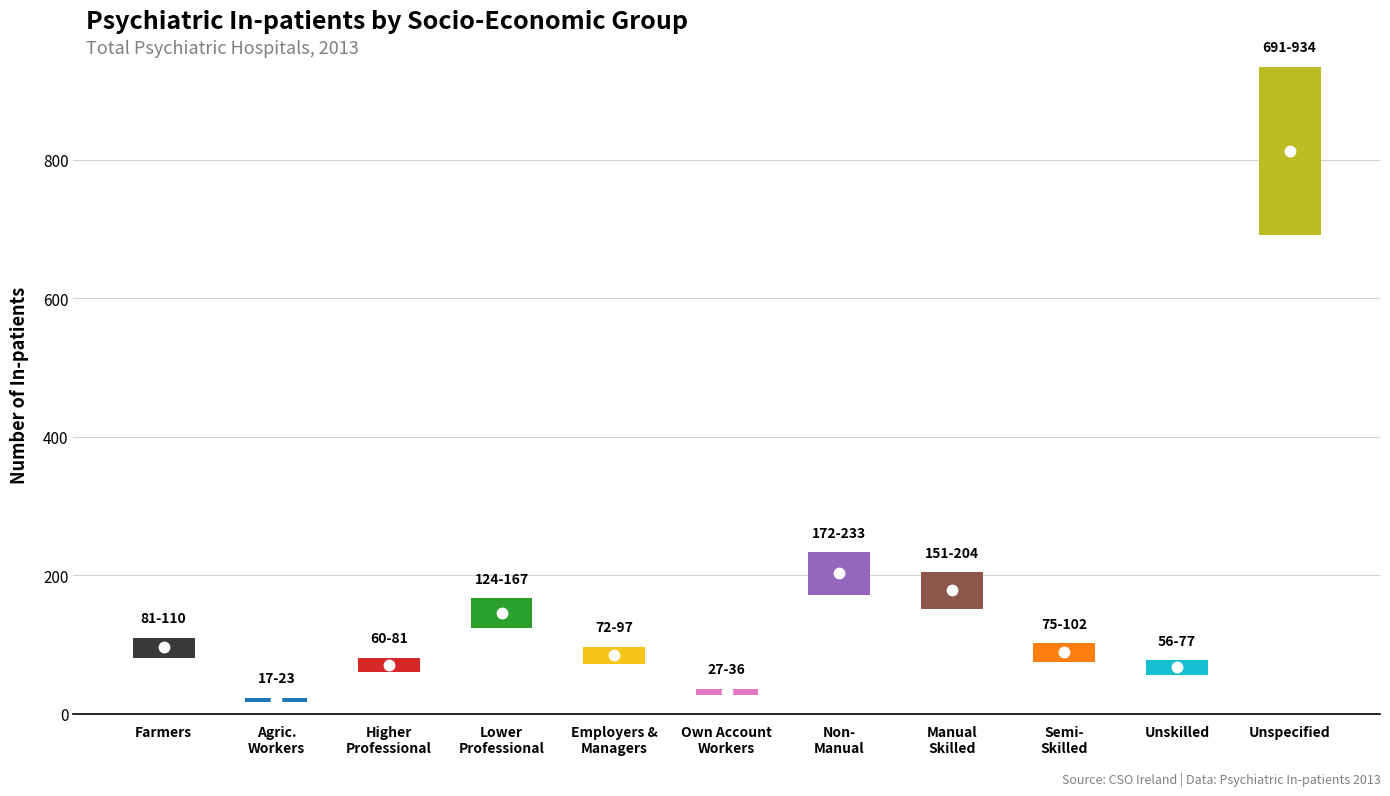

What position from the right is Lower professional?

8